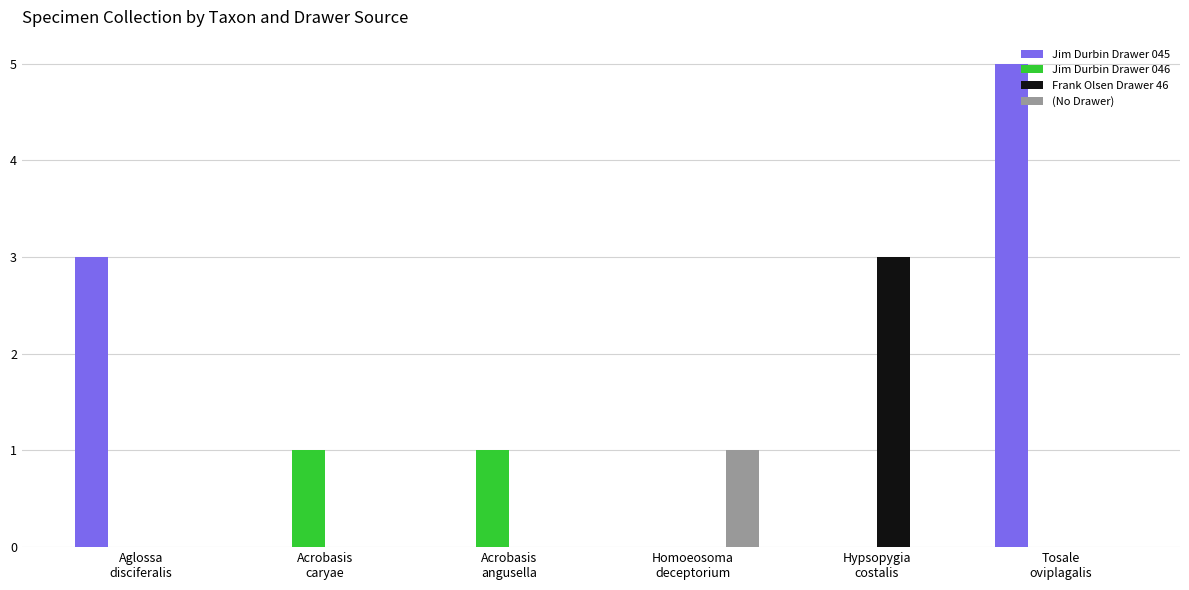

What is the total value across all series at Homoeosoma
deceptorium?

1